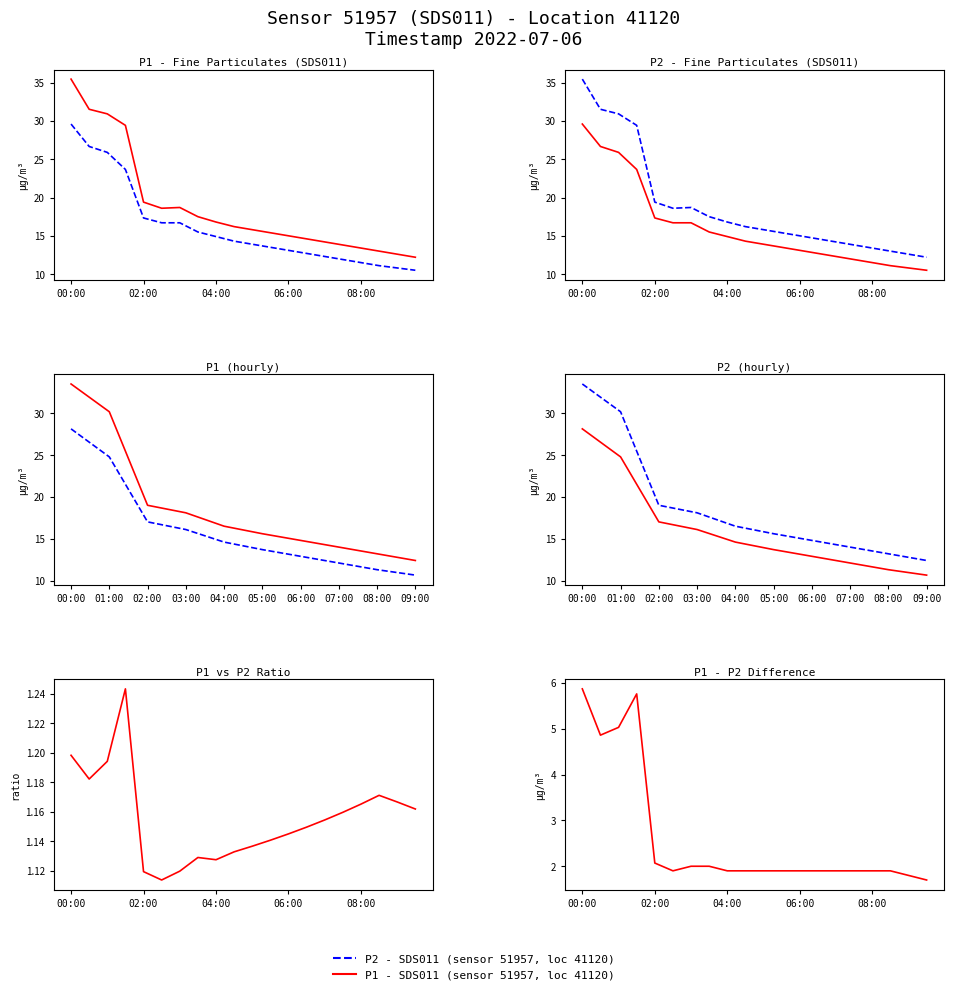

Where is P2 nearest to the value 23?

02:00